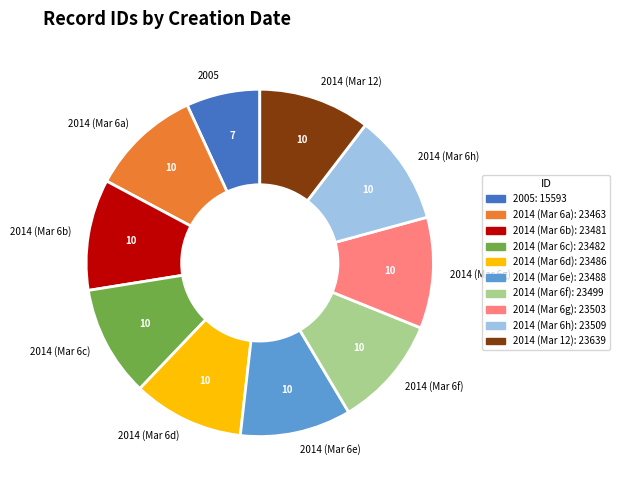

Combined, do 2014 (Mar 6c) and 2014 (Mar 6e) account for over 50%?

No